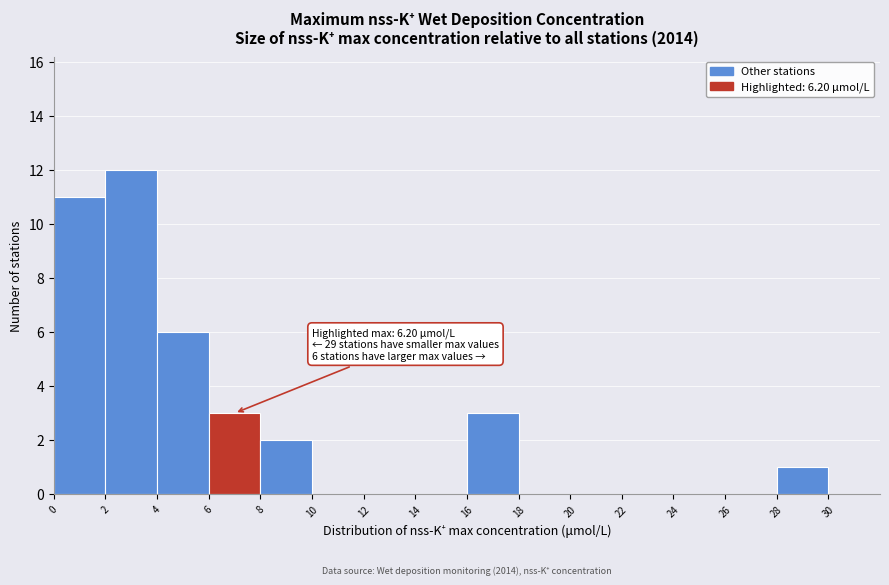

Over which range of the x-axis is the bar tallest?

2 to 4